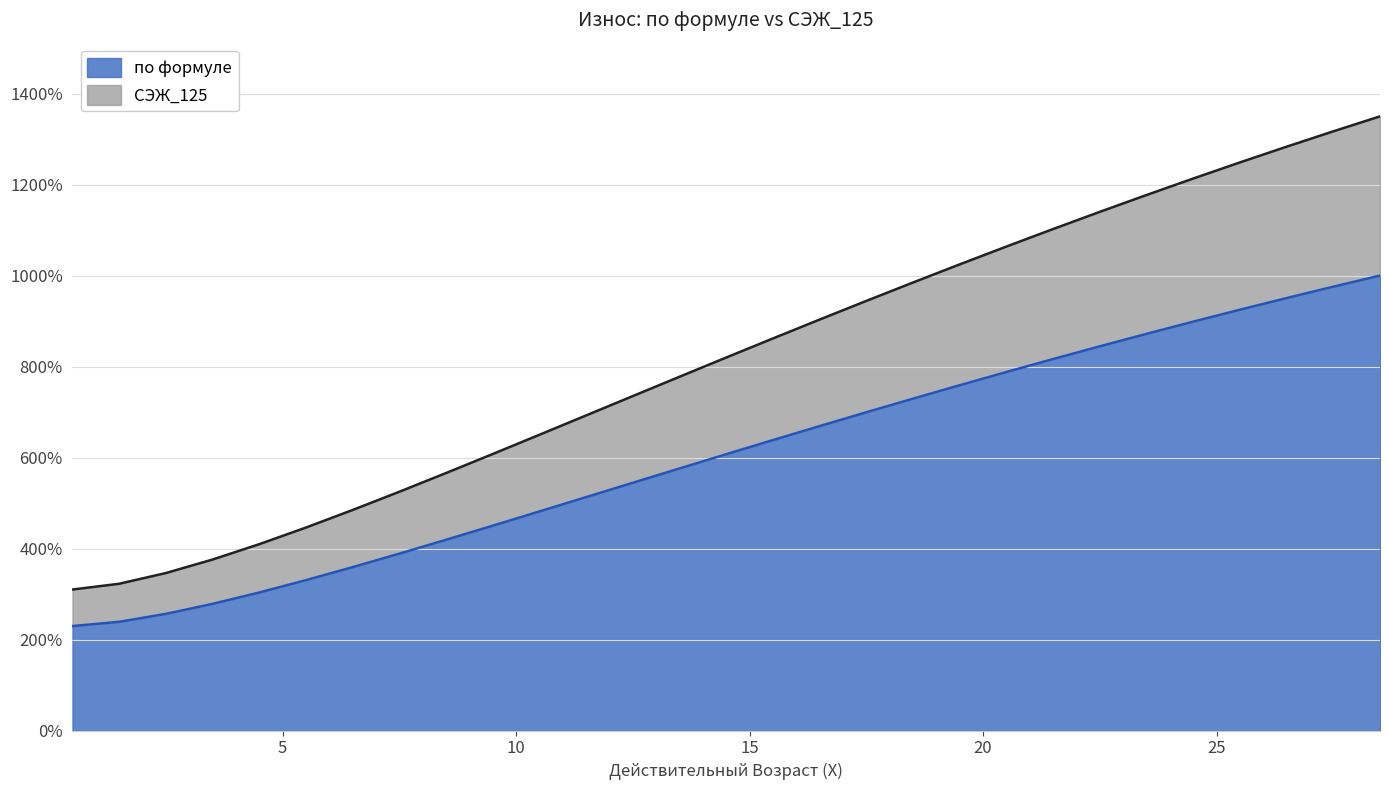

How many values in the по формуле series exceed 607?

15